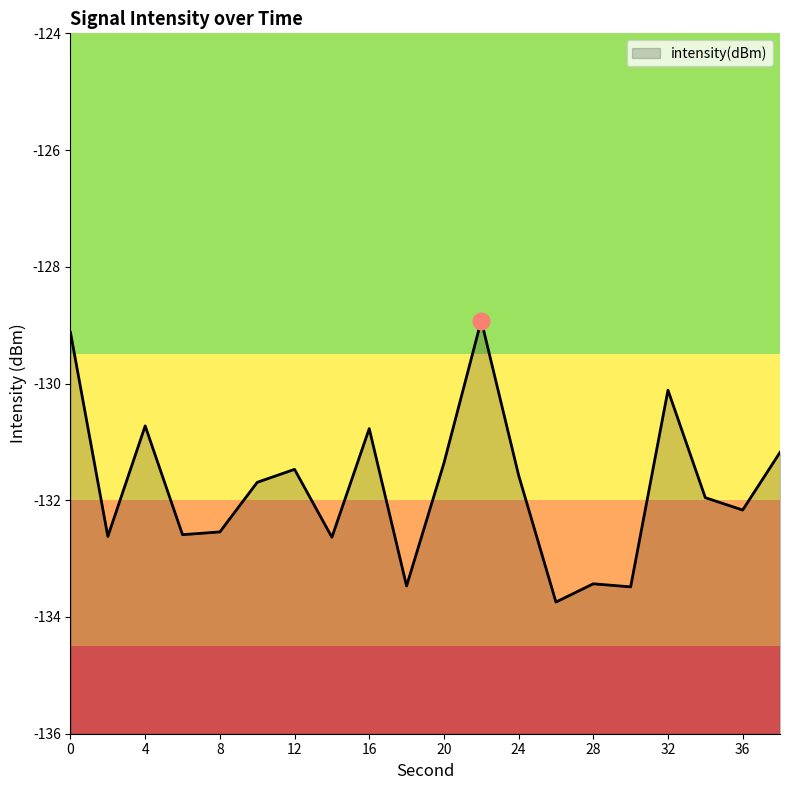

What is the greatest value displayed?

-128.9